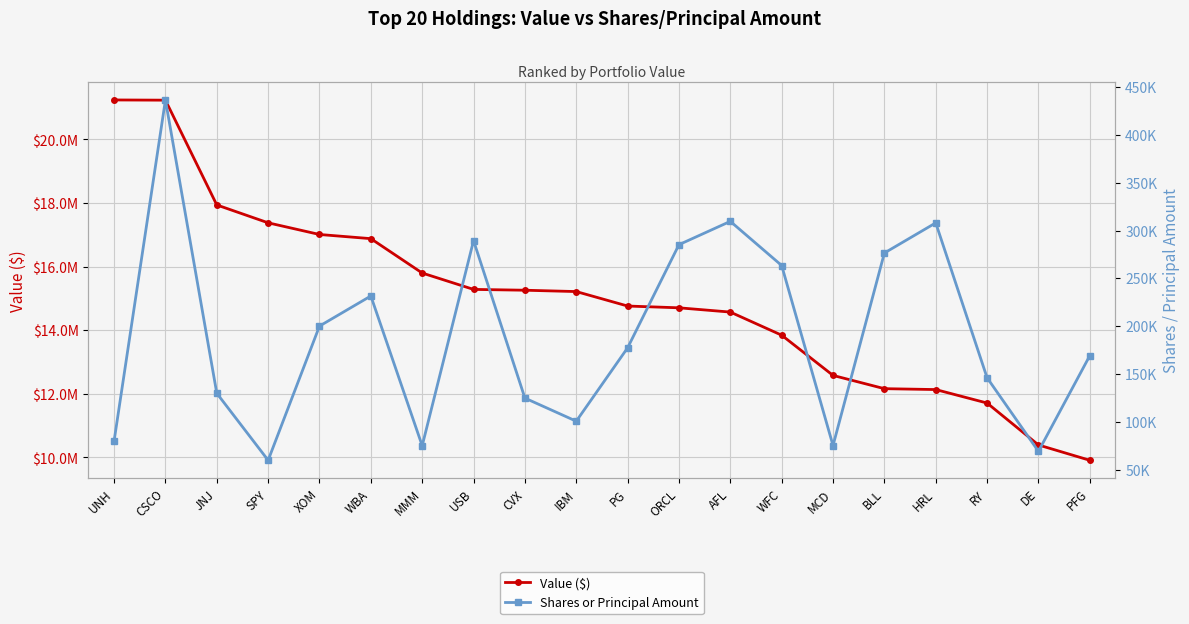

Reading right to left, extract all data points from this chart.

Value ($): PFG=9910000	DE=10392000	RY=11710000	HRL=12134000	BLL=12162000	MCD=12579000	WFC=13844000	AFL=14571000	ORCL=14705000	PG=14761000	IBM=15216000	CVX=15258000	USB=15284000	MMM=15799000	WBA=16880000	XOM=17011000	SPY=17378000	JNJ=17940000	CSCO=21235000	UNH=21242000
Shares or Principal Amount: PFG=169149	DE=69126	RY=146031	HRL=307962	BLL=276475	MCD=75193	WFC=263403	AFL=309560	ORCL=285195	PG=177351	IBM=100630	CVX=124783	USB=289410	MMM=74978	WBA=231553	XOM=200086	SPY=59775	JNJ=129841	CSCO=436482	UNH=79845